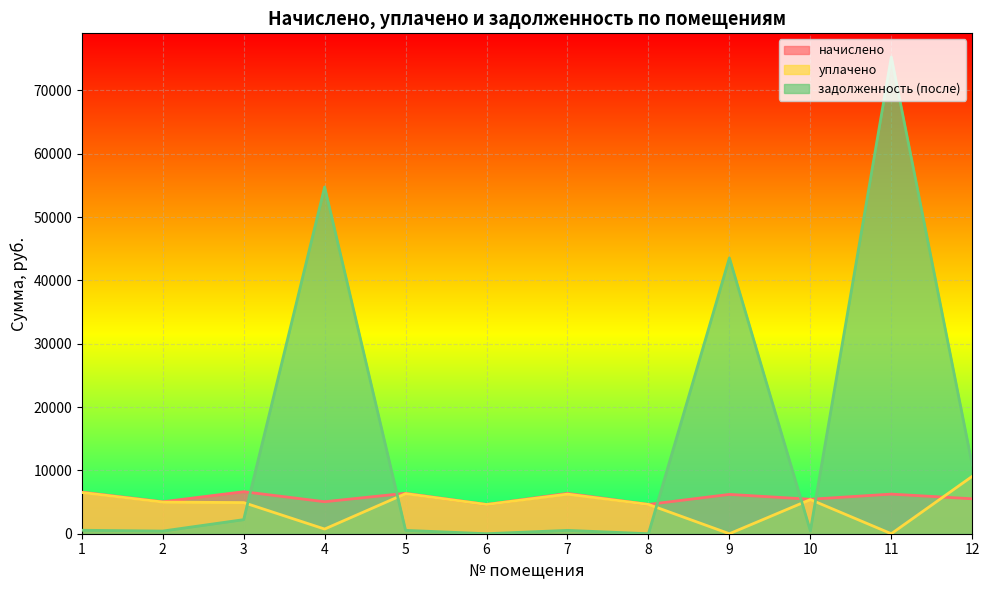

Which label corresponds to the largest value in the chart?

11